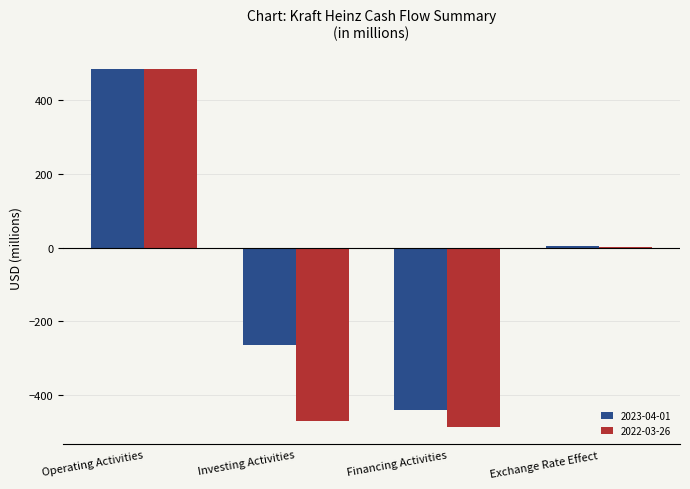

The 2023-04-01 series shows 862 at Operating Activities. True or false?

False